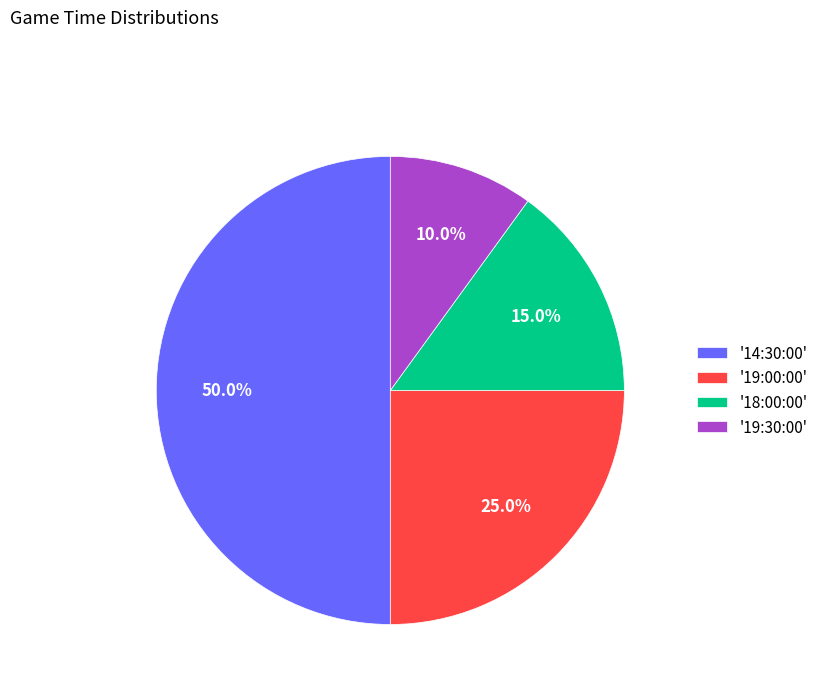

What is the total percentage of '18:00:00' and '19:30:00'?

25.0%